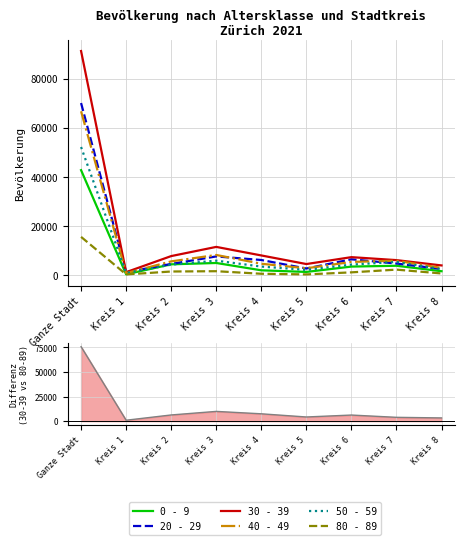

What is the value of the 40 - 49 point at the 8th from the left?

5803